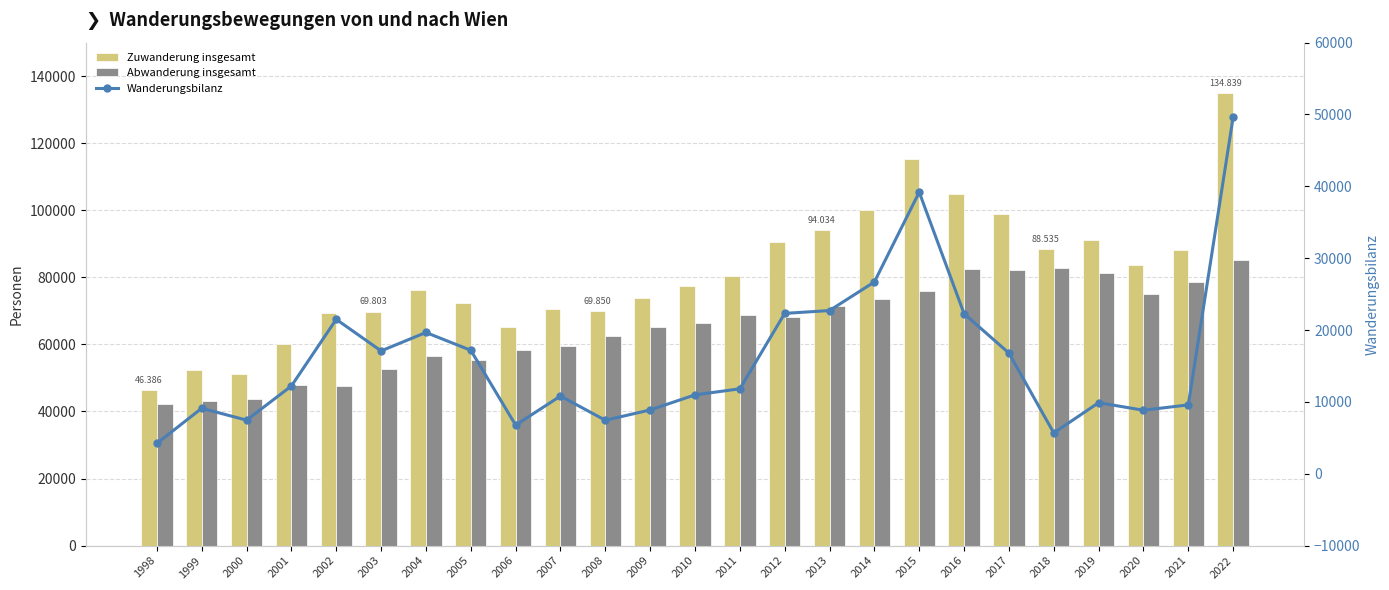

List the labels in order of Wanderungsbilanz value, largest first.

2022, 2015, 2014, 2013, 2012, 2016, 2002, 2004, 2005, 2003, 2017, 2001, 2011, 2010, 2007, 2019, 2021, 1999, 2009, 2020, 2000, 2008, 2006, 2018, 1998